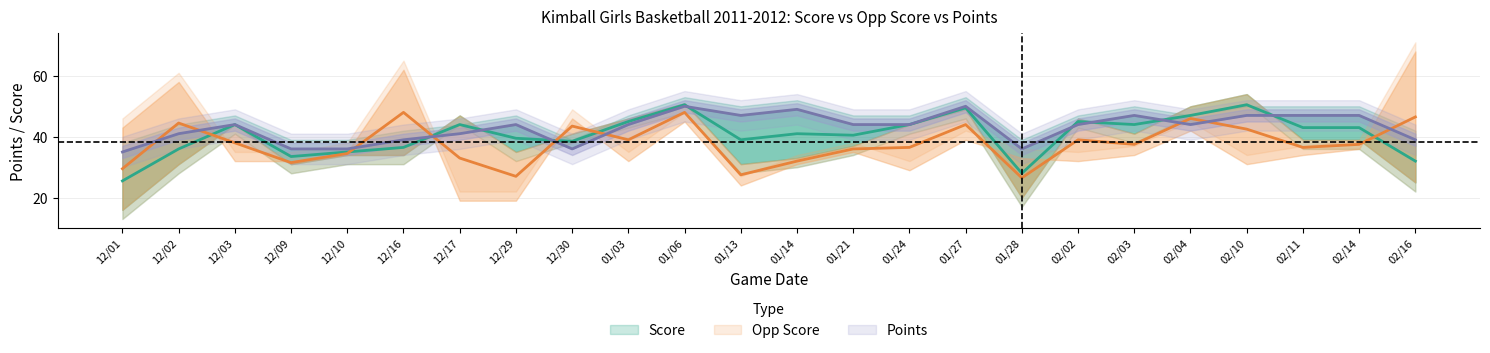

What is the sum of the Points values at 02/14 and 12/02?

88